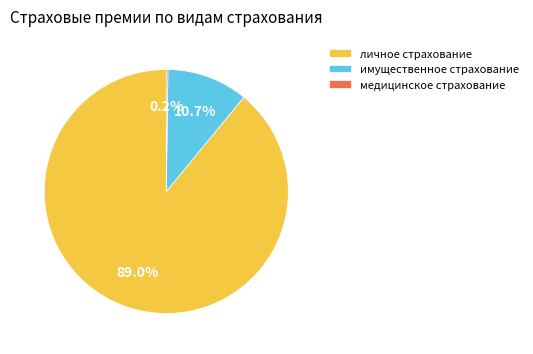

The имущественное страхование slice represents 11% of the pie. True or false?

True